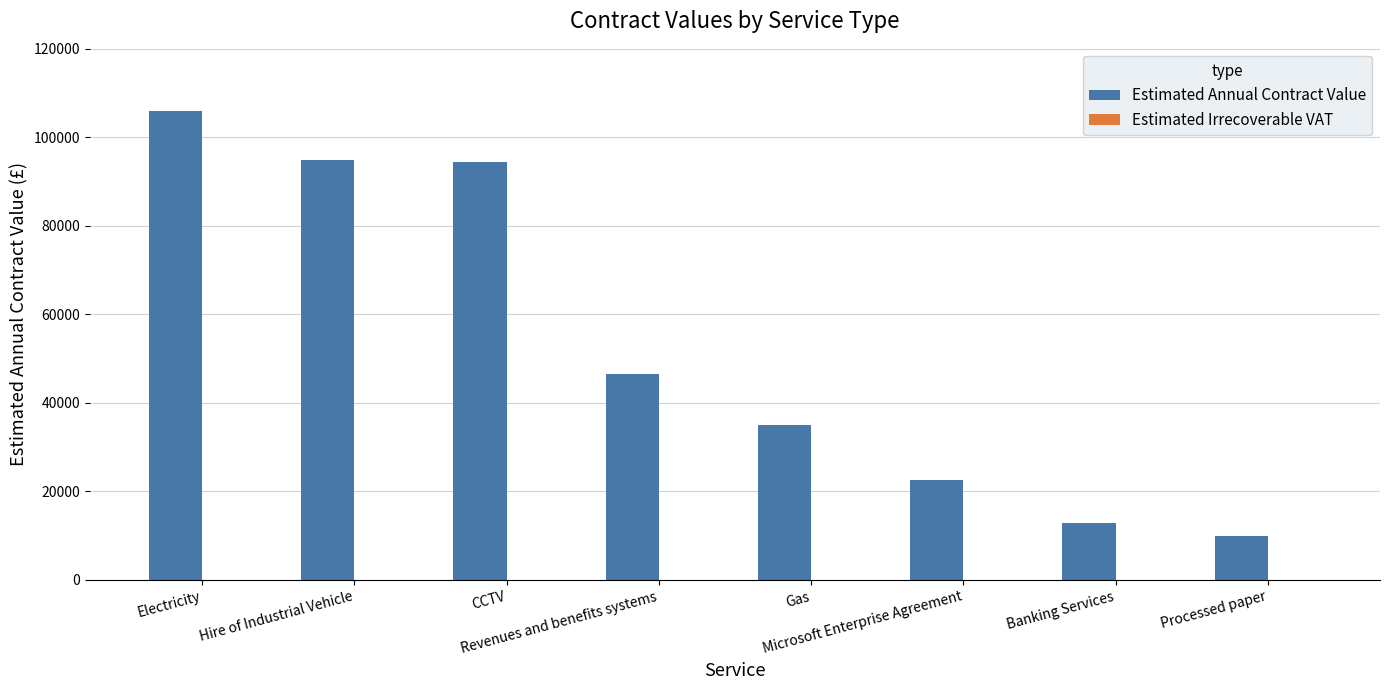

Are the bars grouped side by side (vs. stacked)?

No